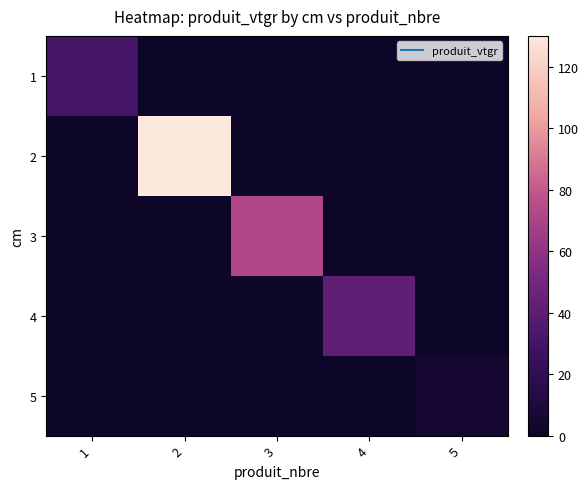

At which category is the sum across all series the highest?

2